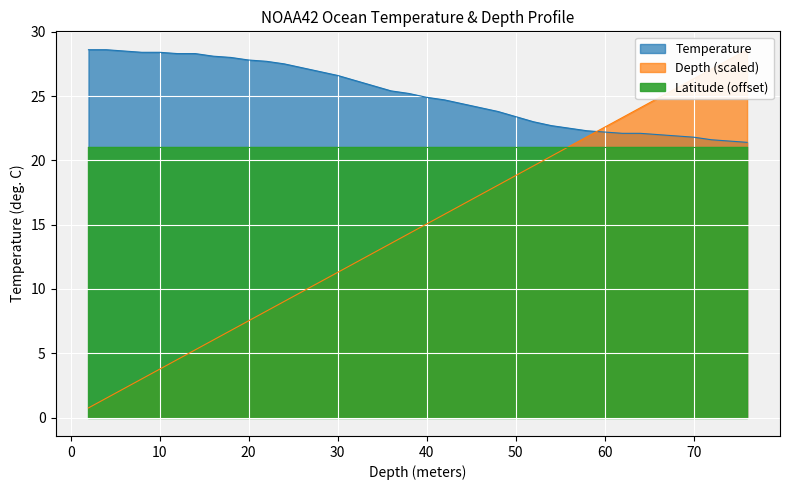

Does the chart display data point markers on the line(s)?

No